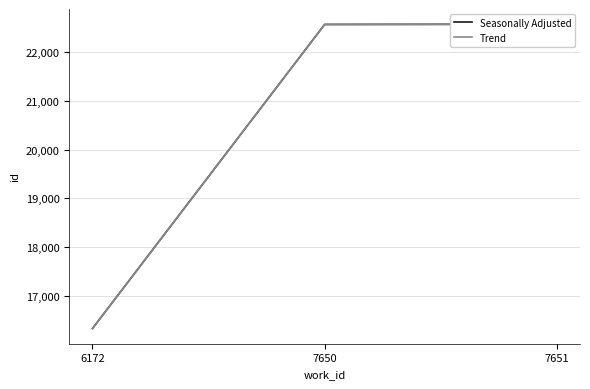

Where is Trend nearest to the value 19452?

7650